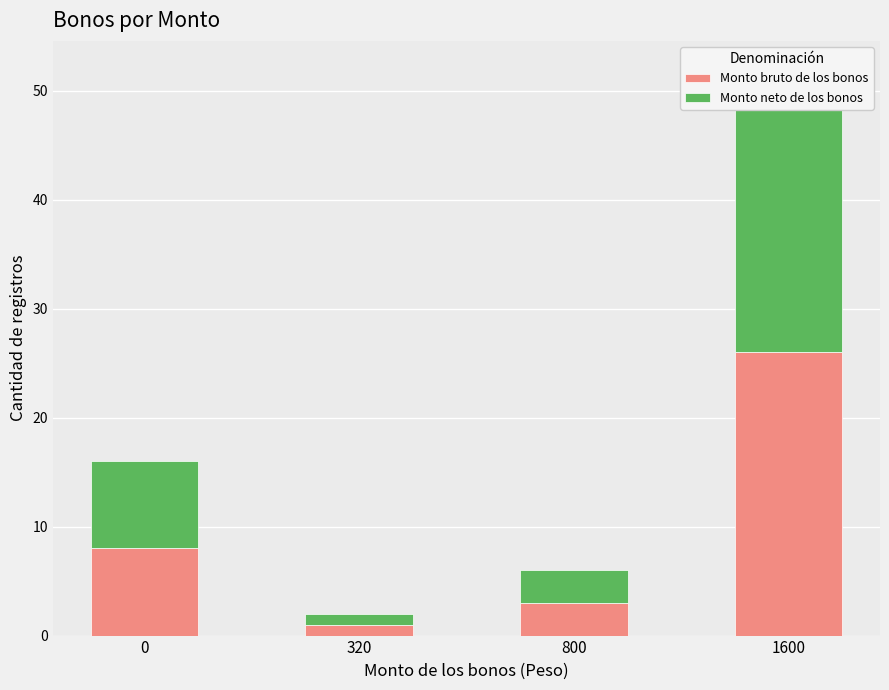

At which category does the chart reach its minimum across all series?

320